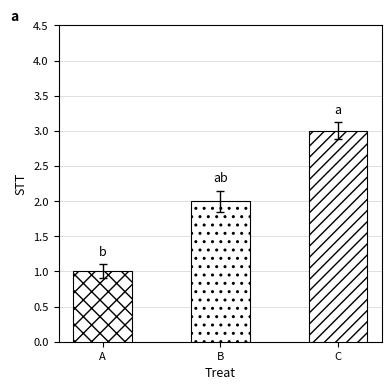

Rank the categories by value from lowest to highest.

A, B, C